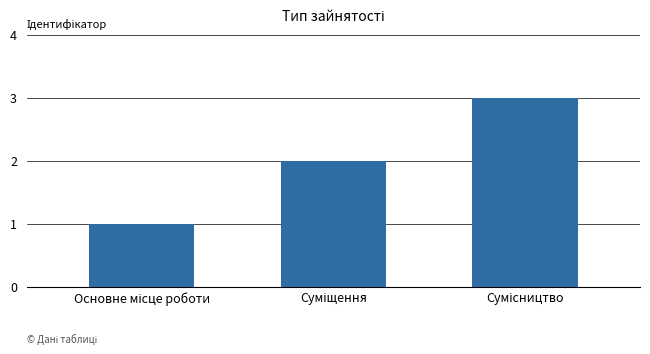

How many bars are there in total?

3